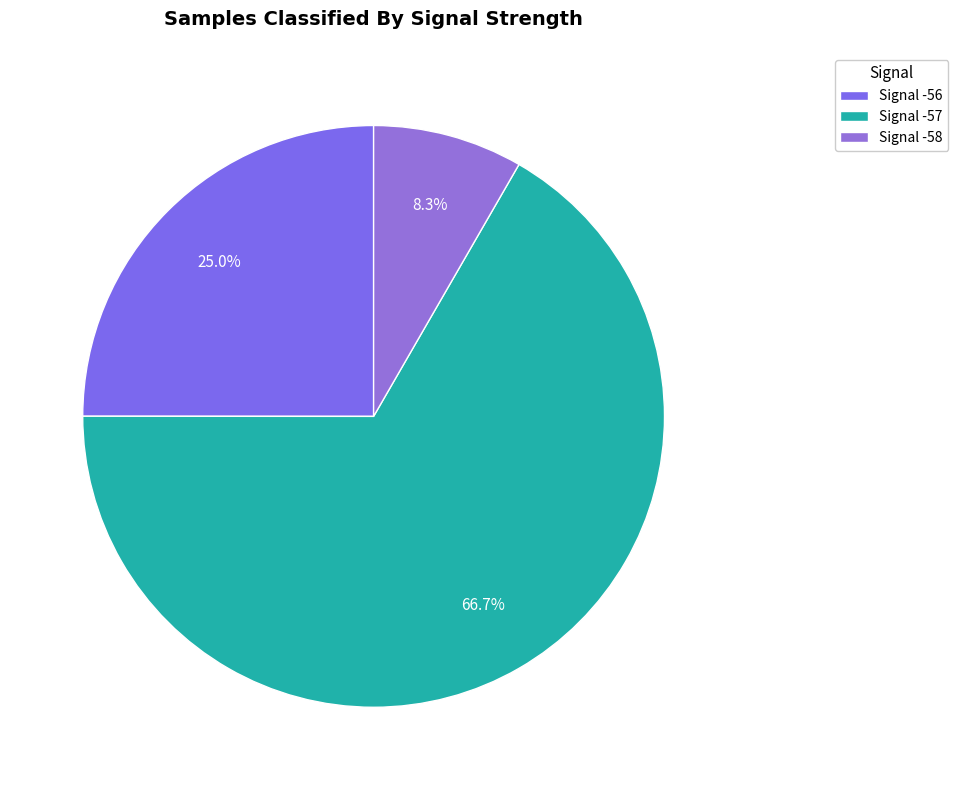

Is there a majority slice in this chart?

Yes